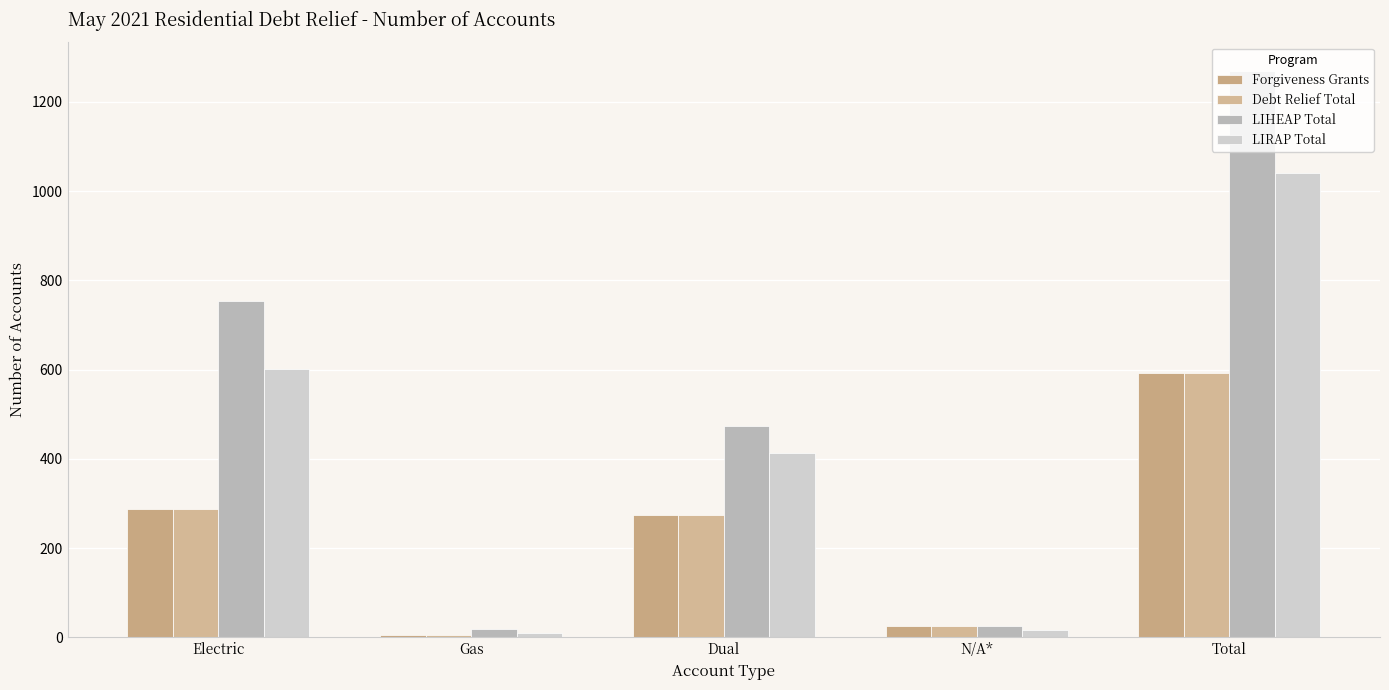

What are all the series names shown in the legend?

Forgiveness Grants, Debt Relief Total, LIHEAP Total, LIRAP Total